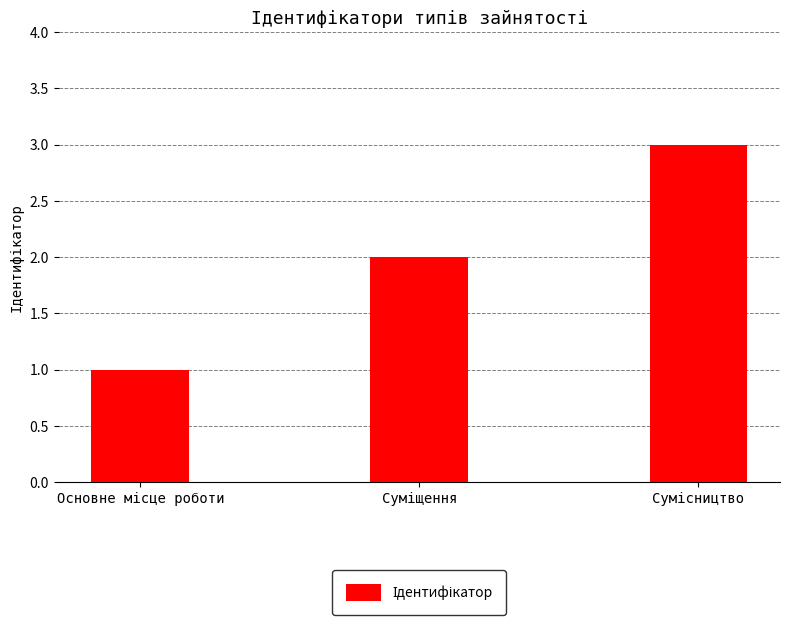

What is the minimum value shown in the chart?

1